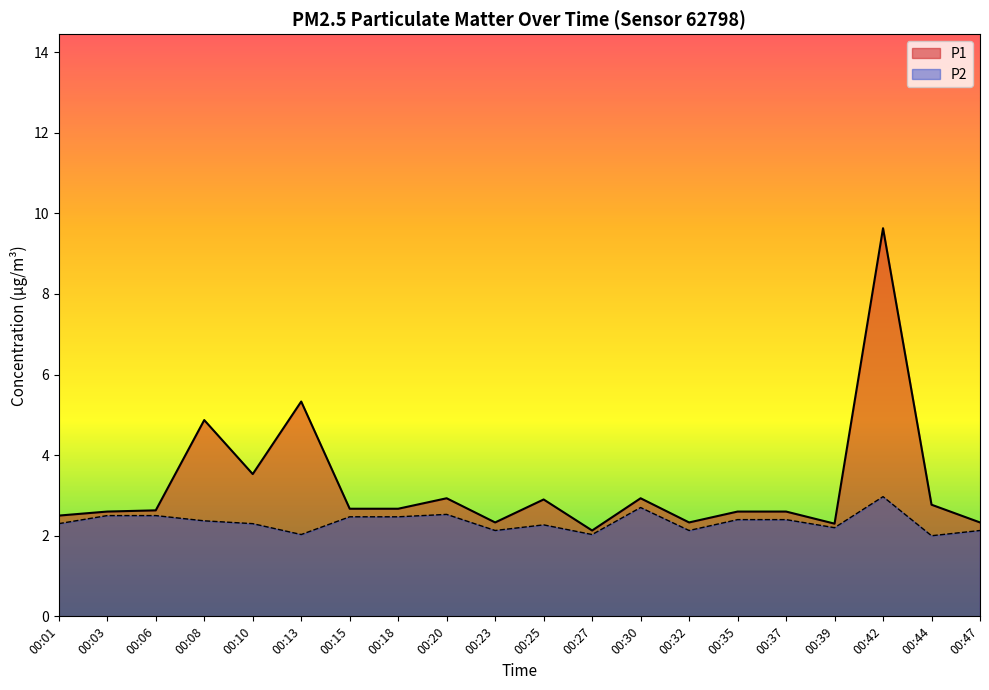

True or false: P2 and P1 cross at least once.

False